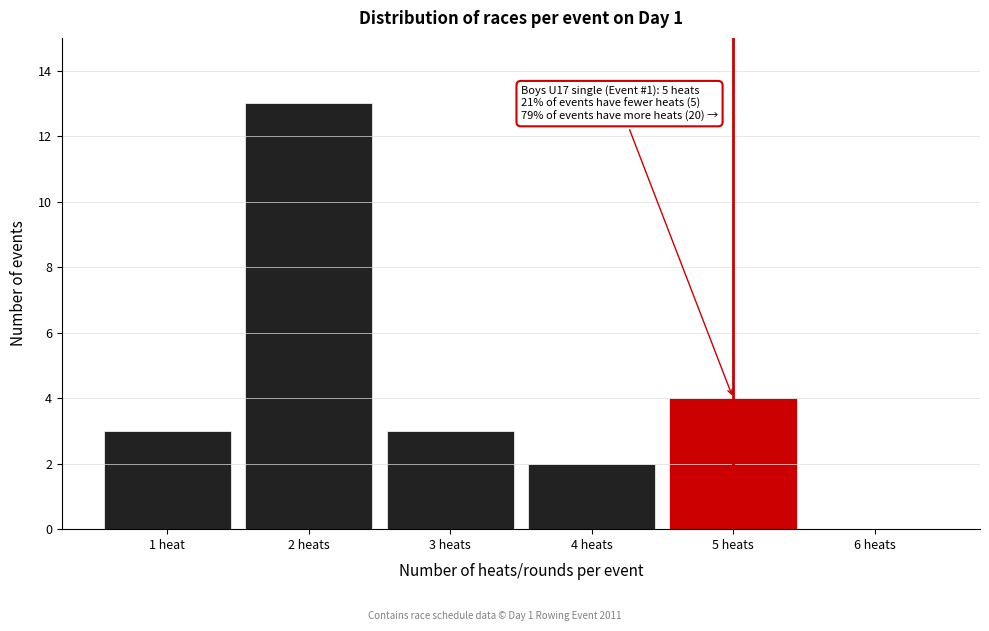

Reading left to right, extract all data points from this chart.

1 heat=3	2 heats=13	3 heats=3	4 heats=2	5 heats=4	6 heats=0